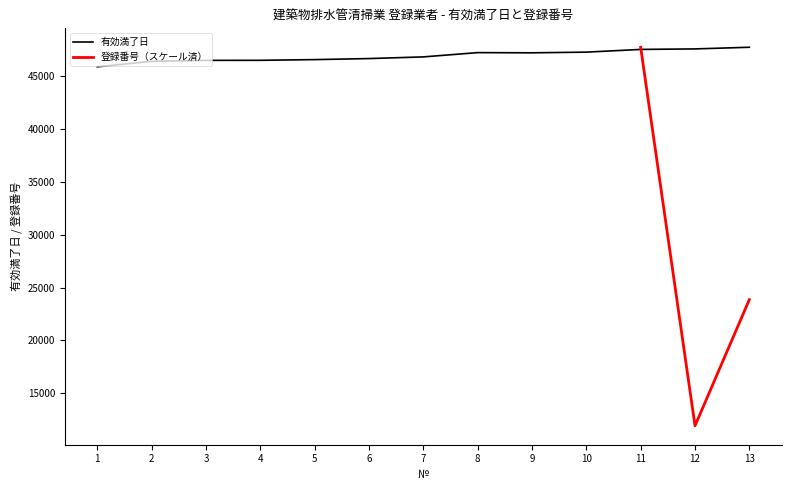

Between 13 and 9, which is larger?

13